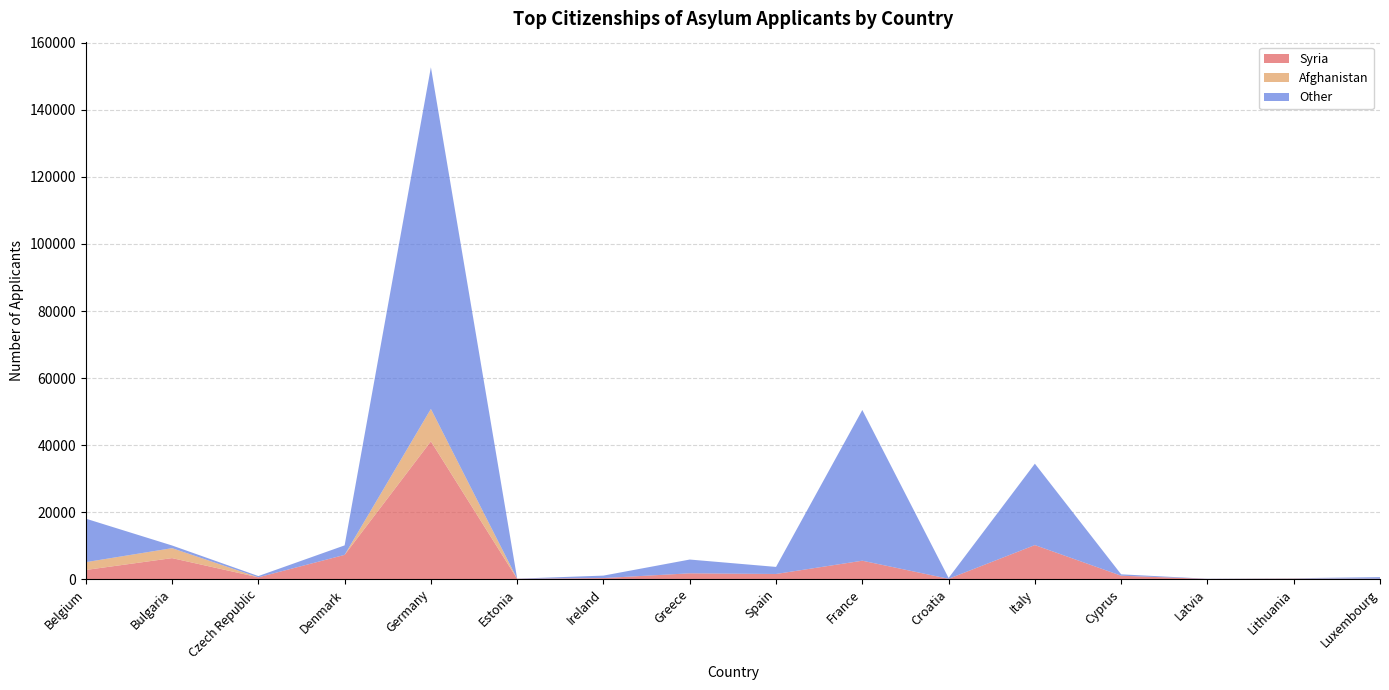

Reading right to left, extract all data points from this chart.

Syria: Luxembourg=95	Lithuania=70	Latvia=35	Cyprus=995	Italy=10135	Croatia=75	France=5470	Spain=1510	Greece=1710	Ireland=290	Estonia=60	Germany=41100	Denmark=7210	Czech Republic=515	Bulgaria=6245	Belgium=2705
Afghanistan: Luxembourg=0	Lithuania=85	Latvia=0	Cyprus=0	Italy=0	Croatia=0	France=0	Spain=0	Greece=0	Ireland=0	Estonia=15	Germany=9675	Denmark=0	Czech Republic=0	Bulgaria=2965	Belgium=2330
Other: Luxembourg=480	Lithuania=85	Latvia=55	Cyprus=410	Italy=24300	Croatia=245	France=44990	Spain=2110	Greece=4110	Ireland=735	Estonia=40	Germany=101975	Denmark=2835	Czech Republic=375	Bulgaria=805	Belgium=12990